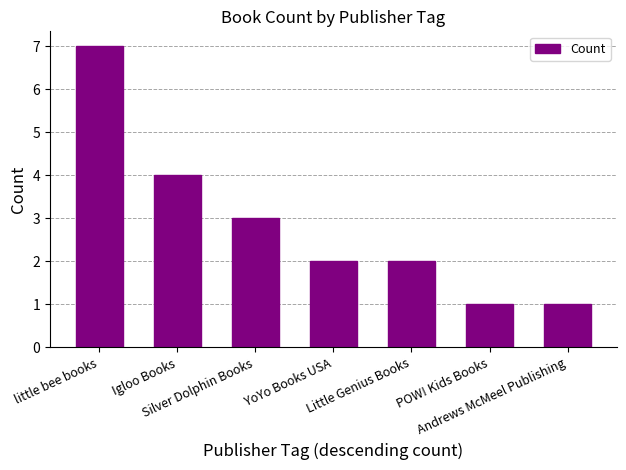

What is the difference between the maximum and minimum values?

6